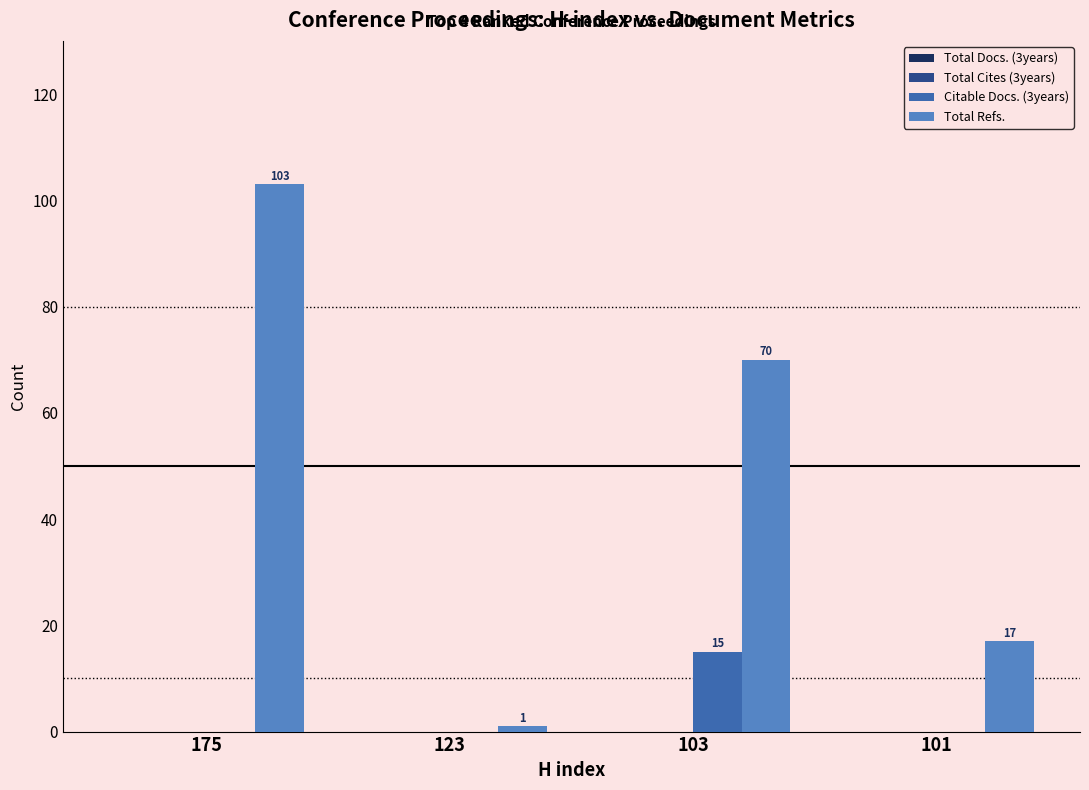

Which label corresponds to the largest value in the chart?

175